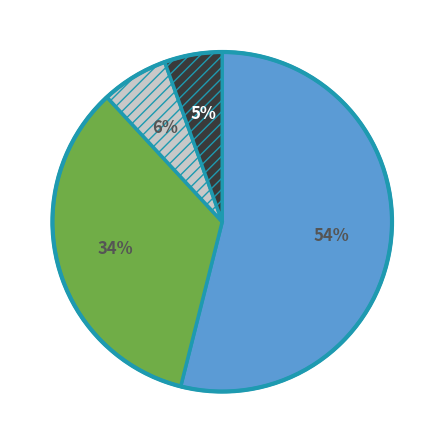

Is there a majority slice in this chart?

Yes